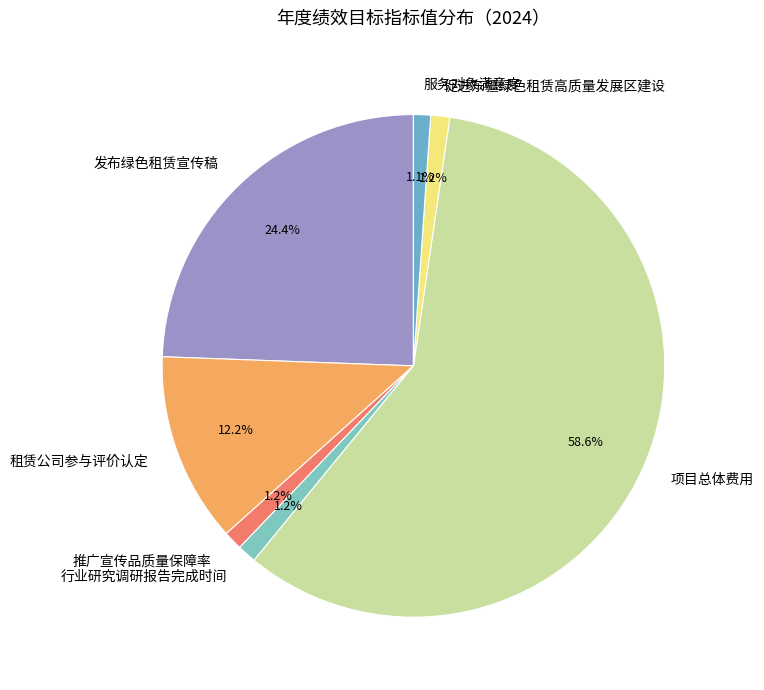

What is the ratio of the value at 服务对象满意度 to the value at 行业研究调研报告完成时间?

0.9